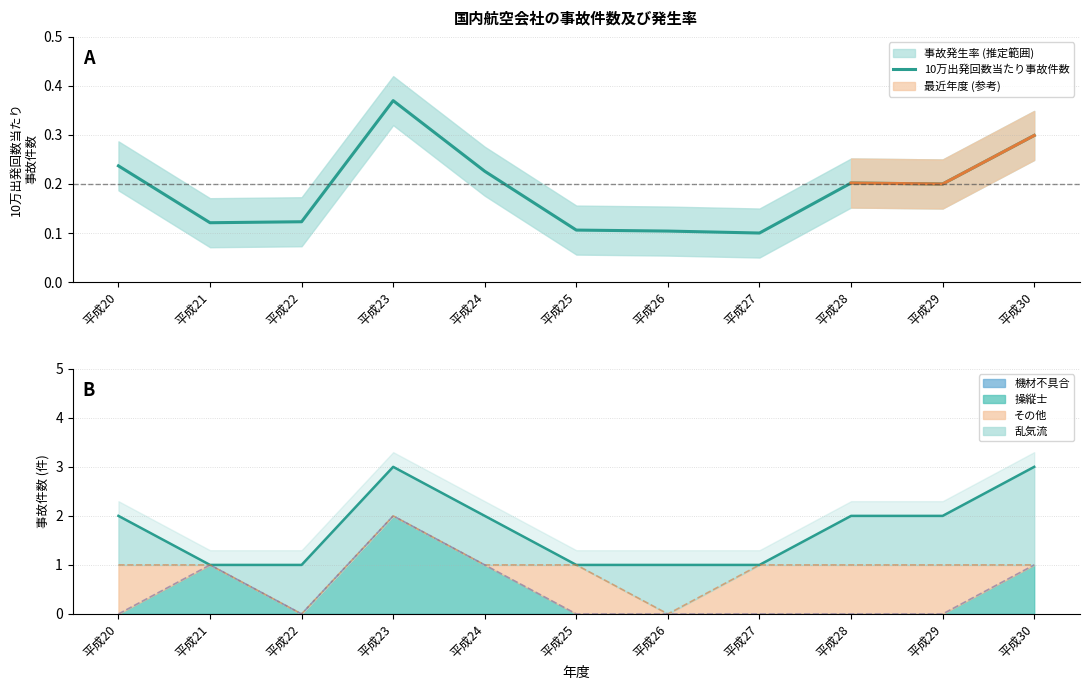

What is the maximum value shown in the chart?

0.4